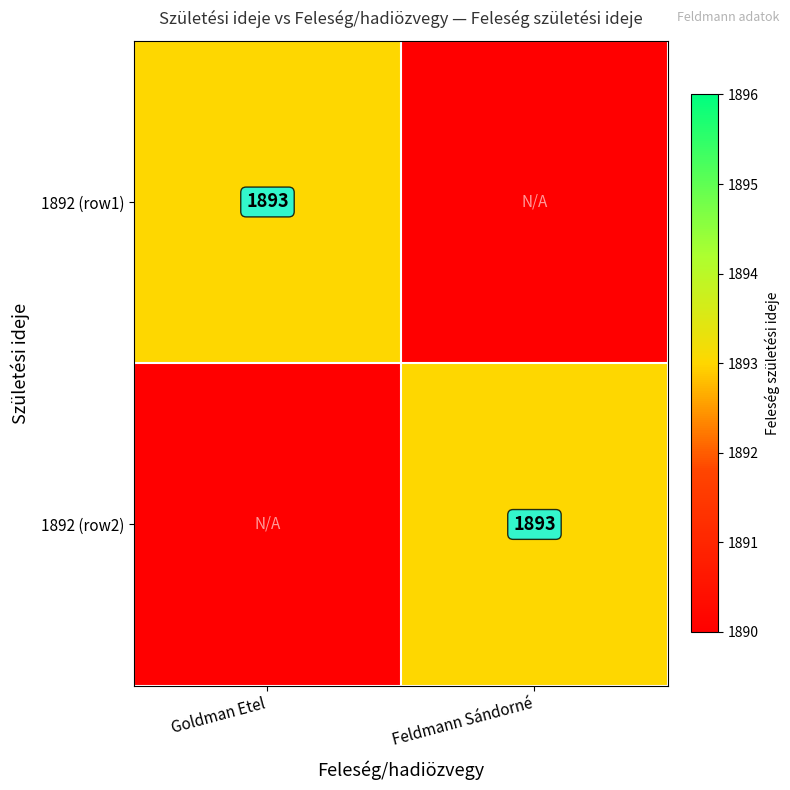

The value of 1892 (row1) at Goldman Etel is 1893. True or false?

True